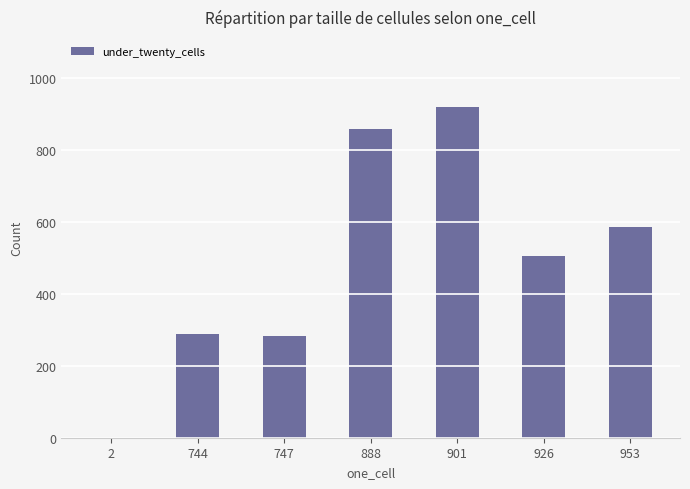

Are the bars horizontal?

No